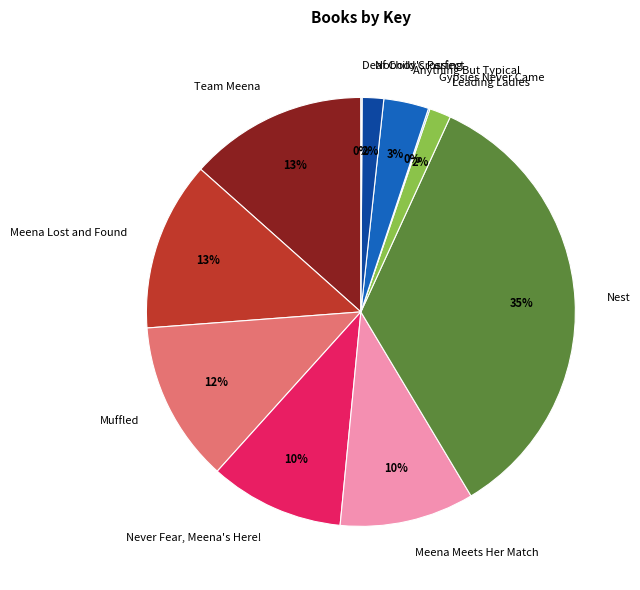

To the nearest percent, what is the combined percentage of Meena Lost and Found and Team Meena?

26%